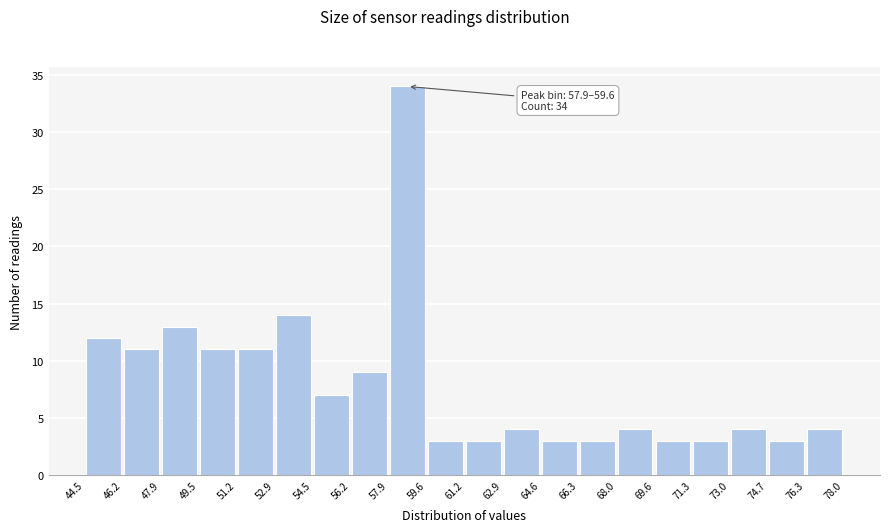

Over which range of the x-axis is the bar tallest?

57.9 to 59.6